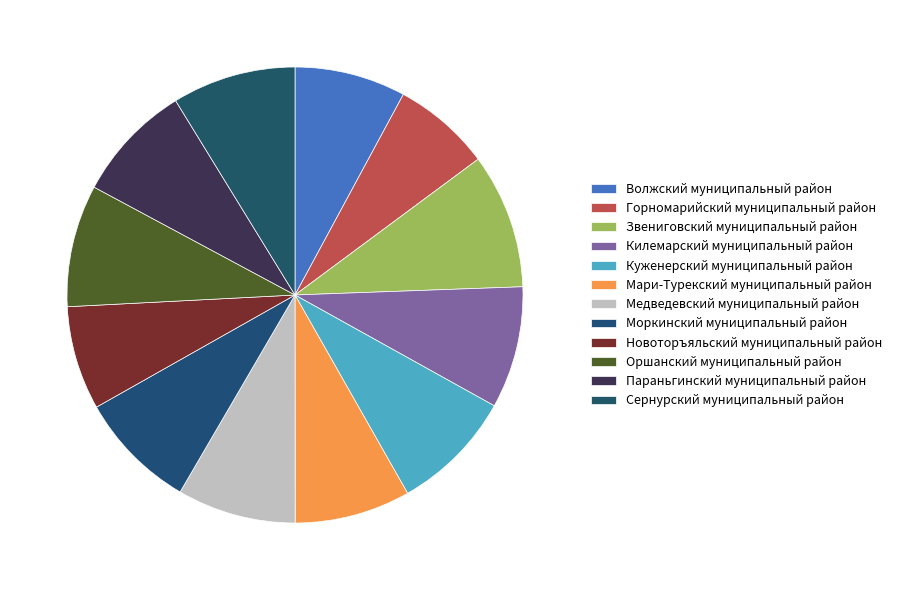

Rank the categories by value from lowest to highest.

Горномарийский муниципальный район, Новоторъяльский муниципальный район, Волжский муниципальный район, Мари-Турекский муниципальный район, Параньгинский муниципальный район, Моркинский муниципальный район, Медведевский муниципальный район, Килемарский муниципальный район, Оршанский муниципальный район, Куженерский муниципальный район, Сернурский муниципальный район, Звениговский муниципальный район